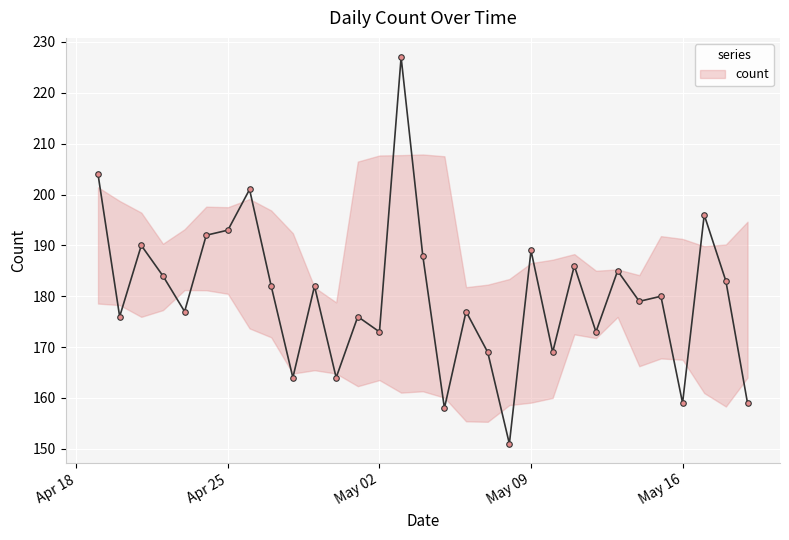

How many lines are shown in the chart?

1